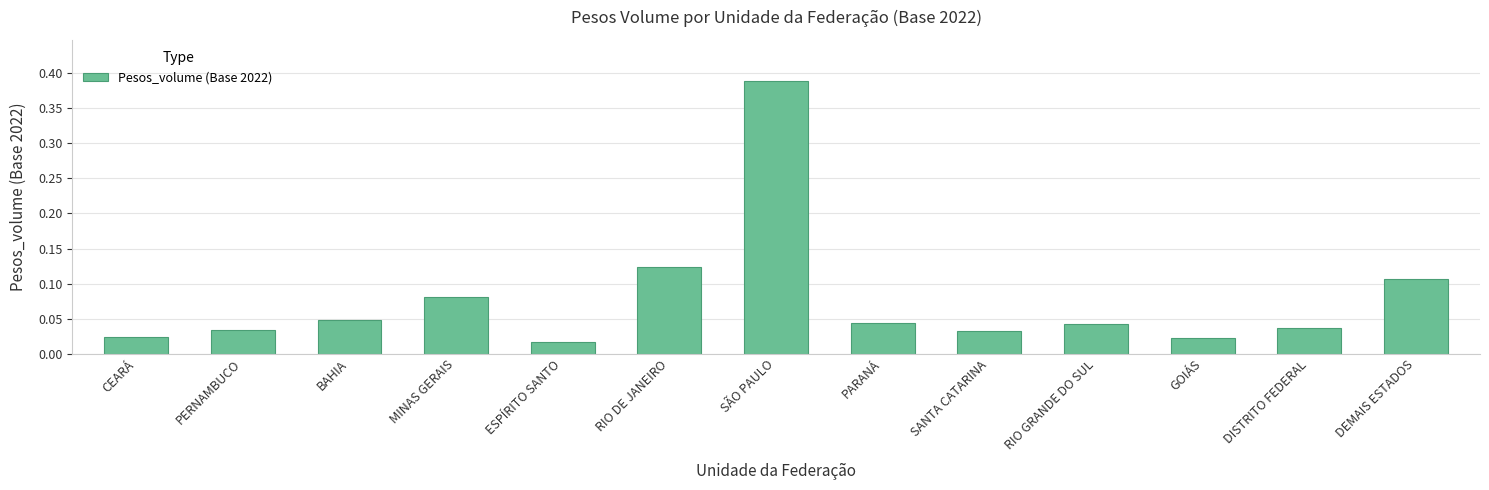

Which label corresponds to the largest value in the chart?

SÃO PAULO